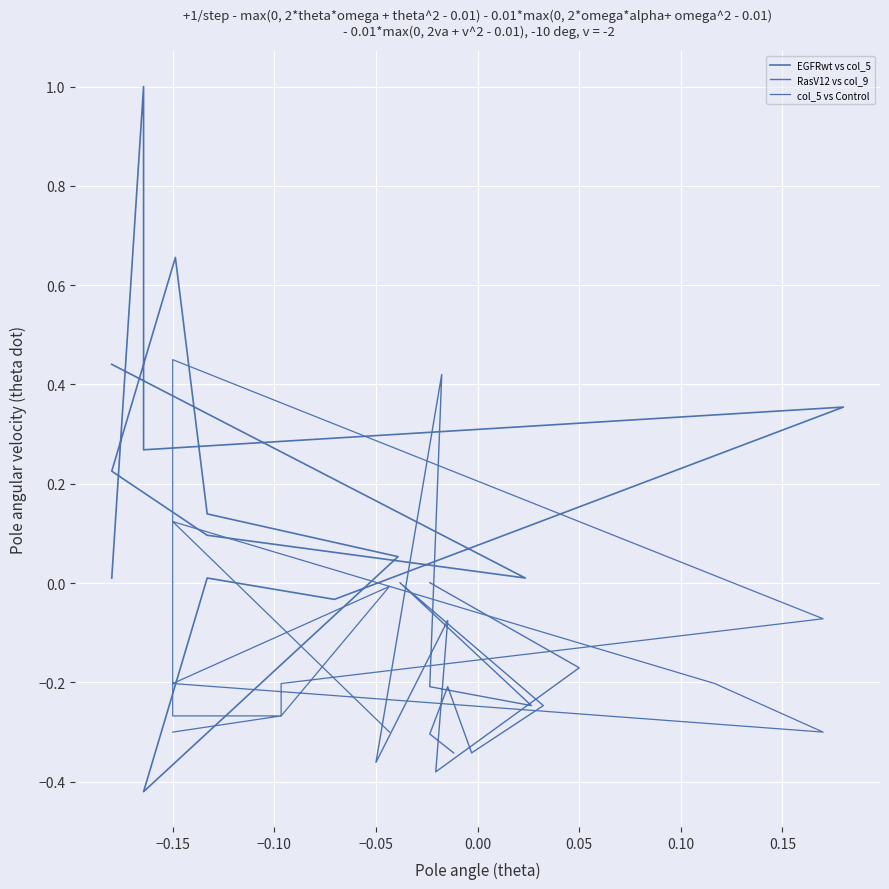

How many values in the RasV12 vs col_9 series exceed 0?

3